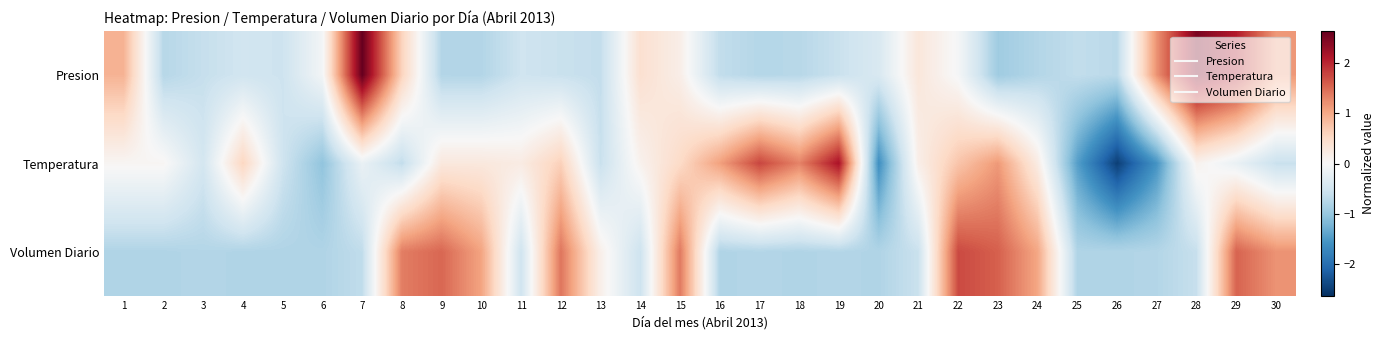

Rank the series by their maximum value, from lowest to highest.

Volumen Diario, Temperatura, Presion